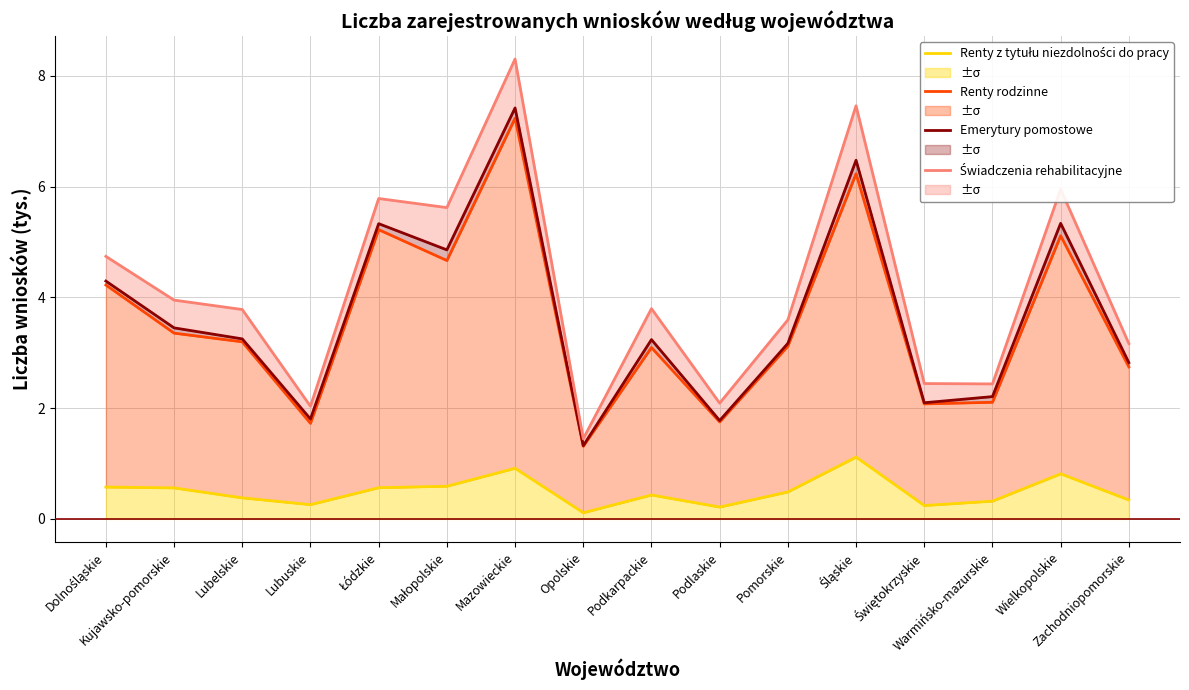

Count the number of categories in the chart.

16